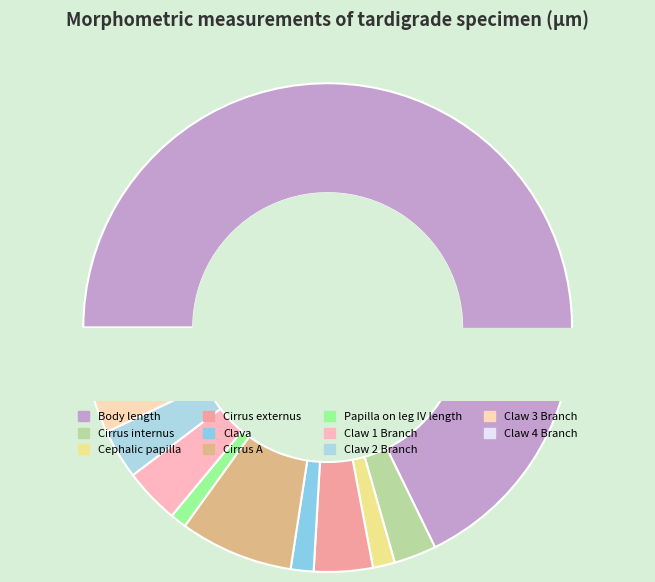

Which slice is the largest?

Body length